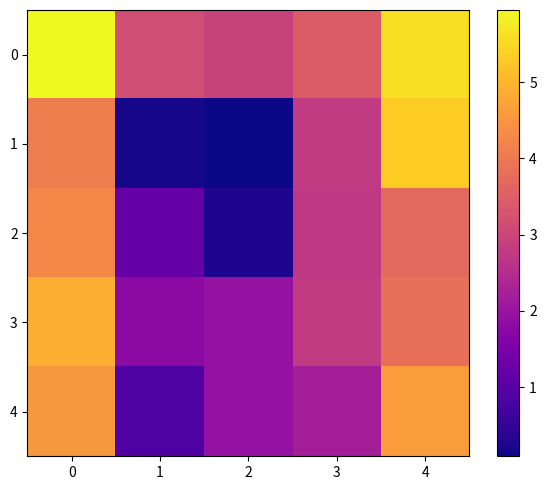

Which has a higher value, 1 or 2?

1